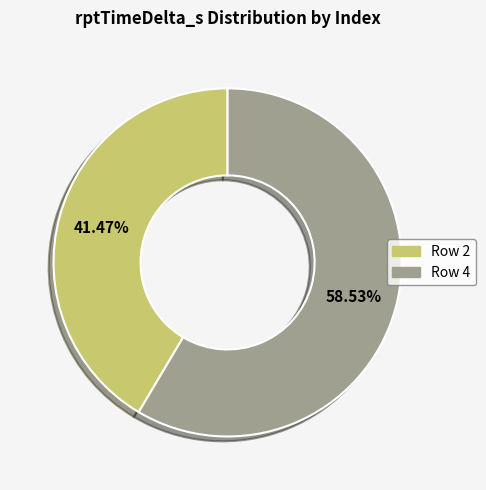

Is there any slice that represents more than half of the pie?

Yes